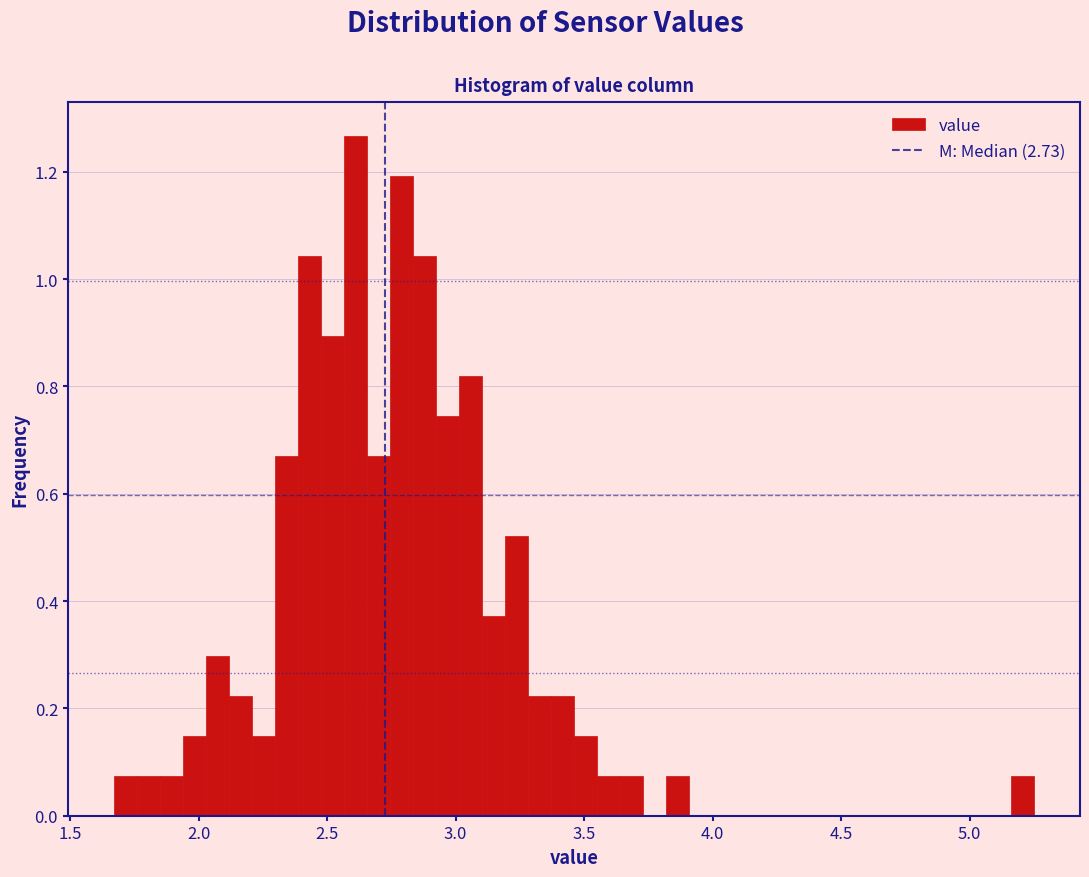

Read against the x-axis, roughly where is the centre of the tallest bar?

2.60